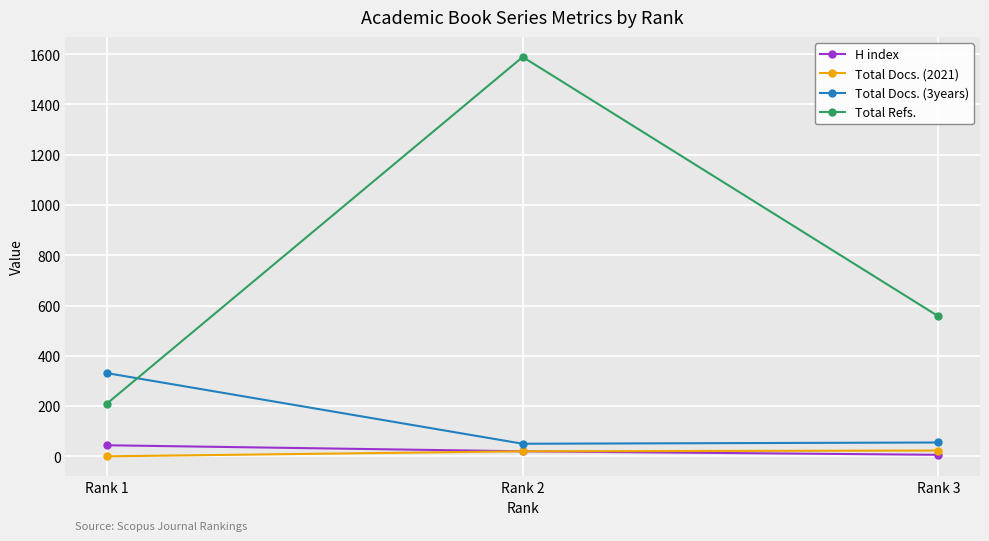

What is the average value of the Total Docs. (2021) series?

14